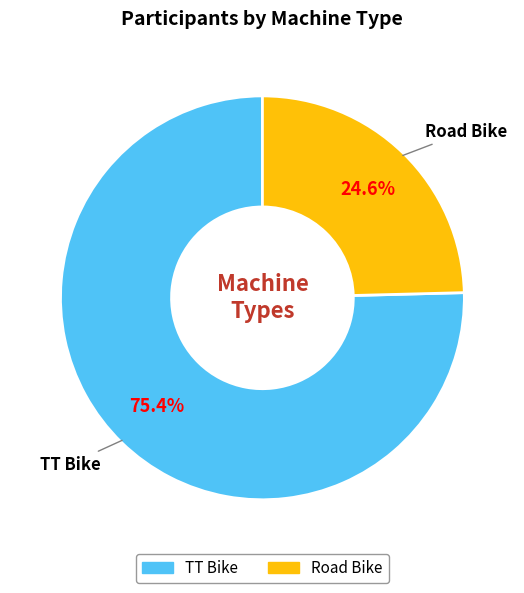

Rank the categories by value from lowest to highest.

Road Bike, TT Bike